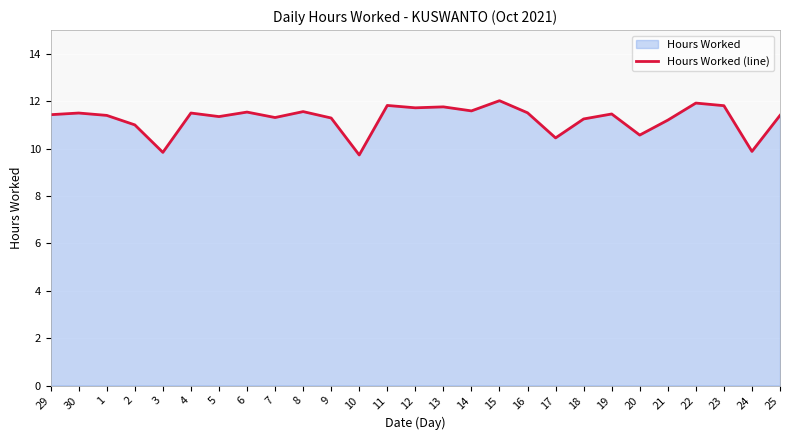

Where does the data first go above 11?

29